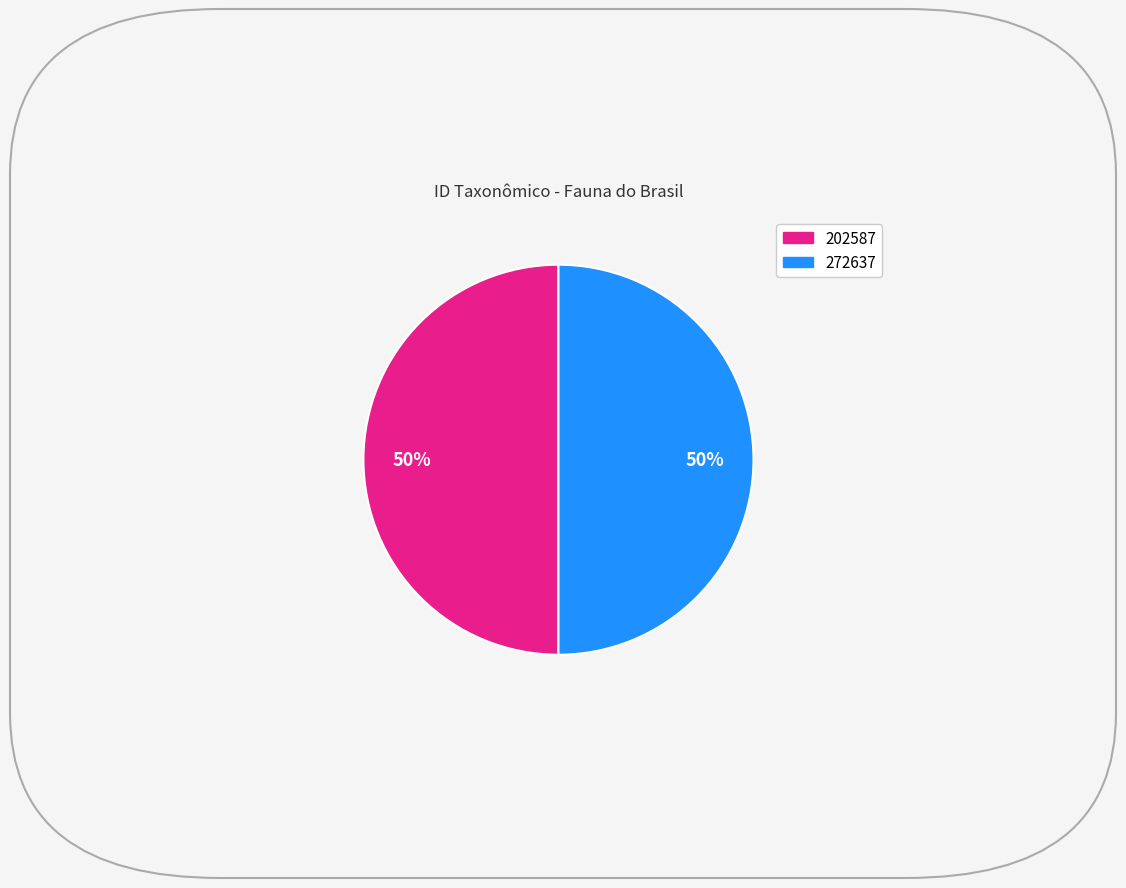

How many slices are in this pie chart?

2